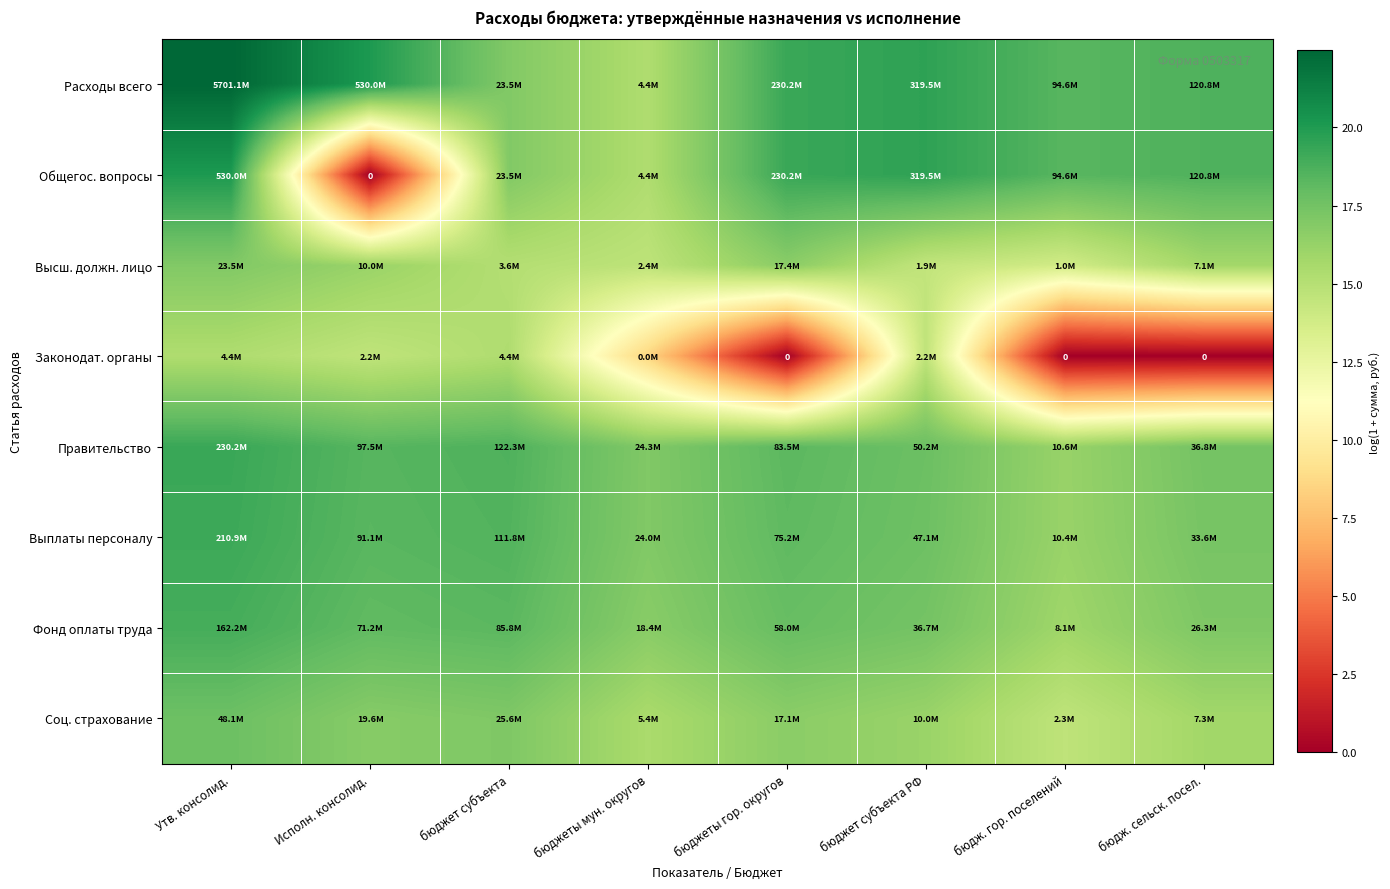

What is the maximum value for Соц. страхование?

17.7